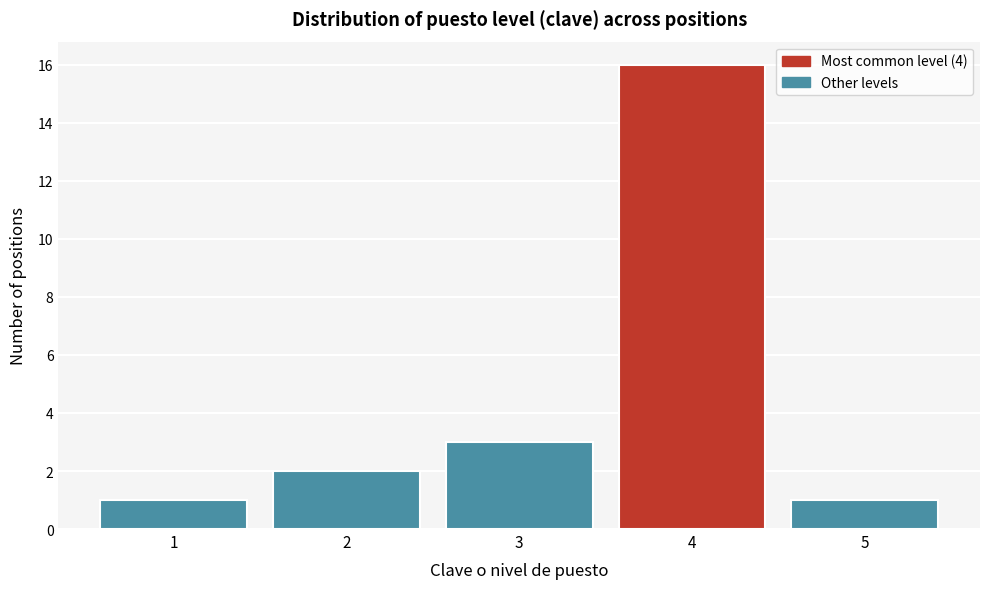

Reading left to right, list all the values displayed in this chart.

1=1	2=2	3=3	4=16	5=1